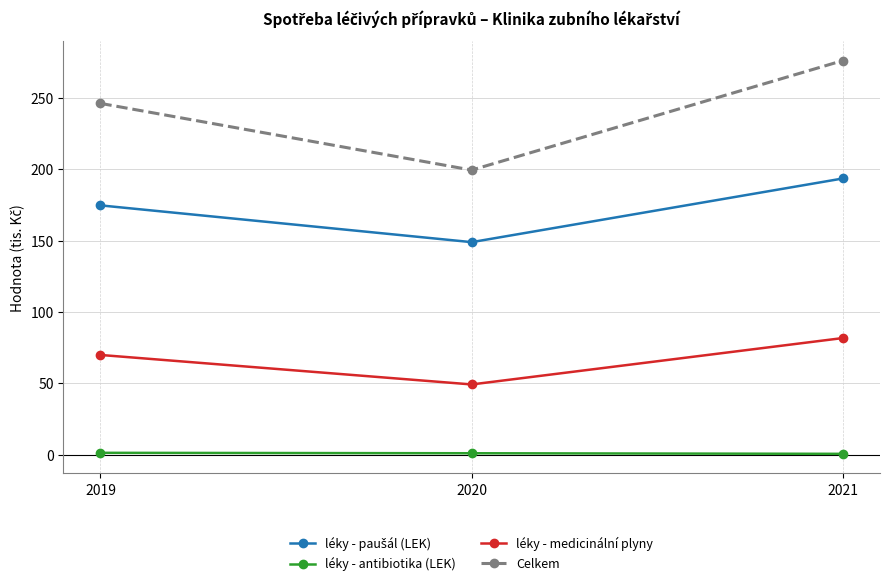

Does the chart have visible grid lines?

Yes